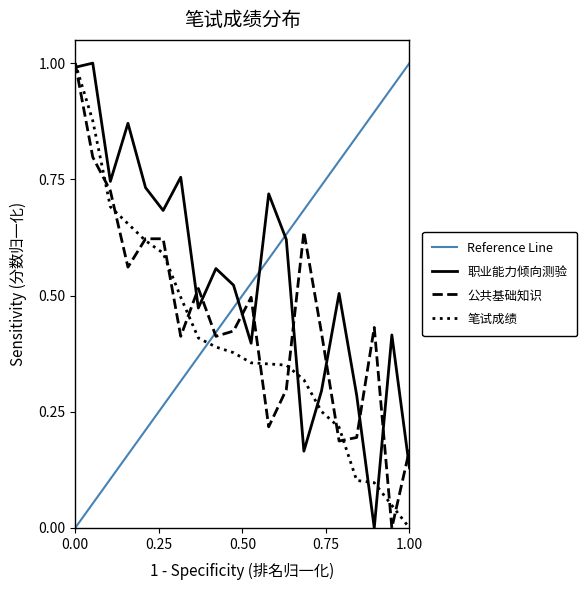

Where is 职业能力倾向测验 nearest to the value 0?

18